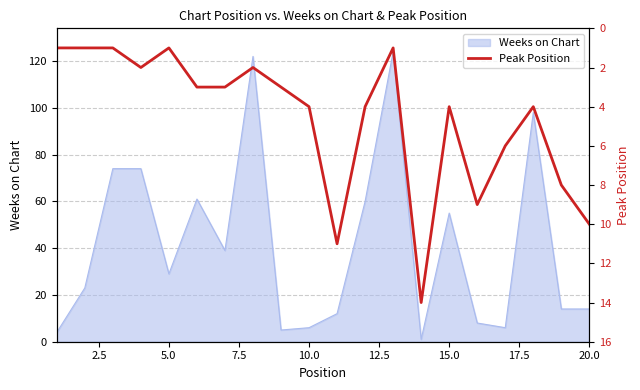

True or false: Weeks on Chart has a value of 29 at 5.0.

True